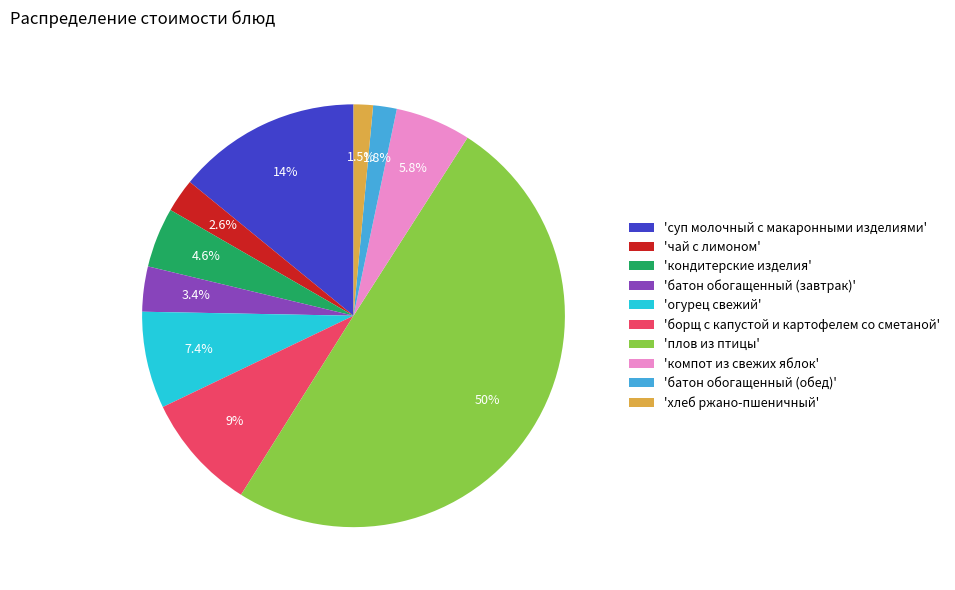

What is the ratio of the value at 'кондитерские изделия' to the value at 'компот из свежих яблок'?

0.8